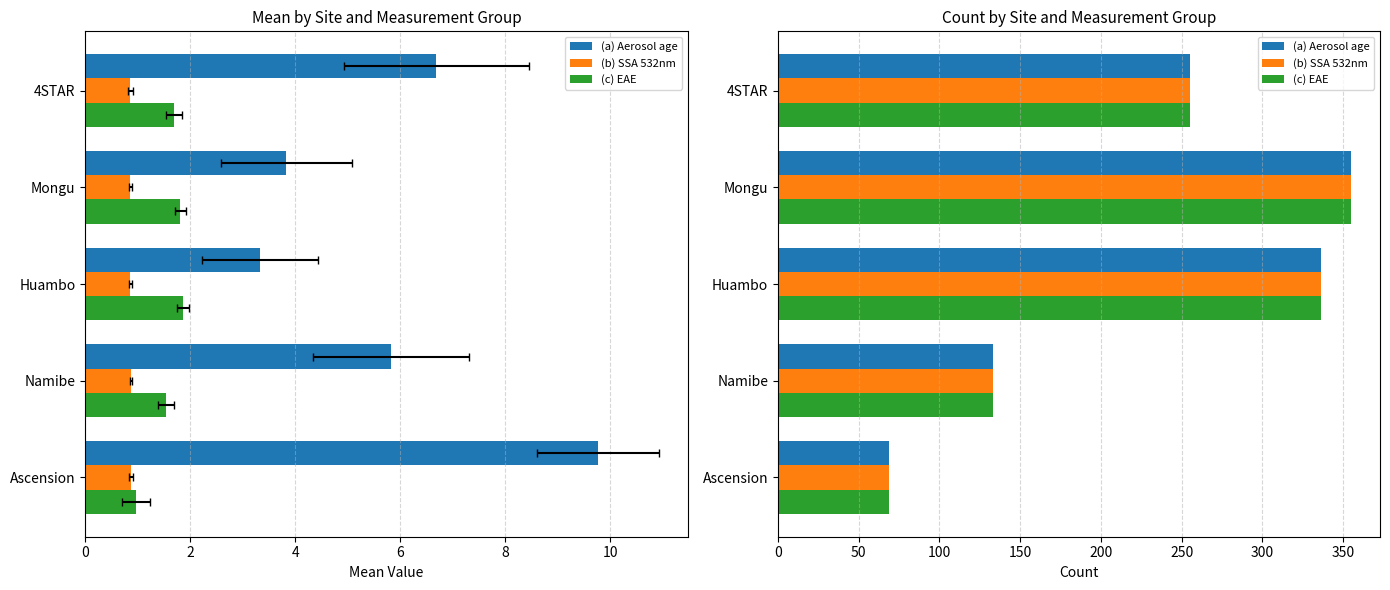

Between Namibe and Mongu, which is larger?

Mongu